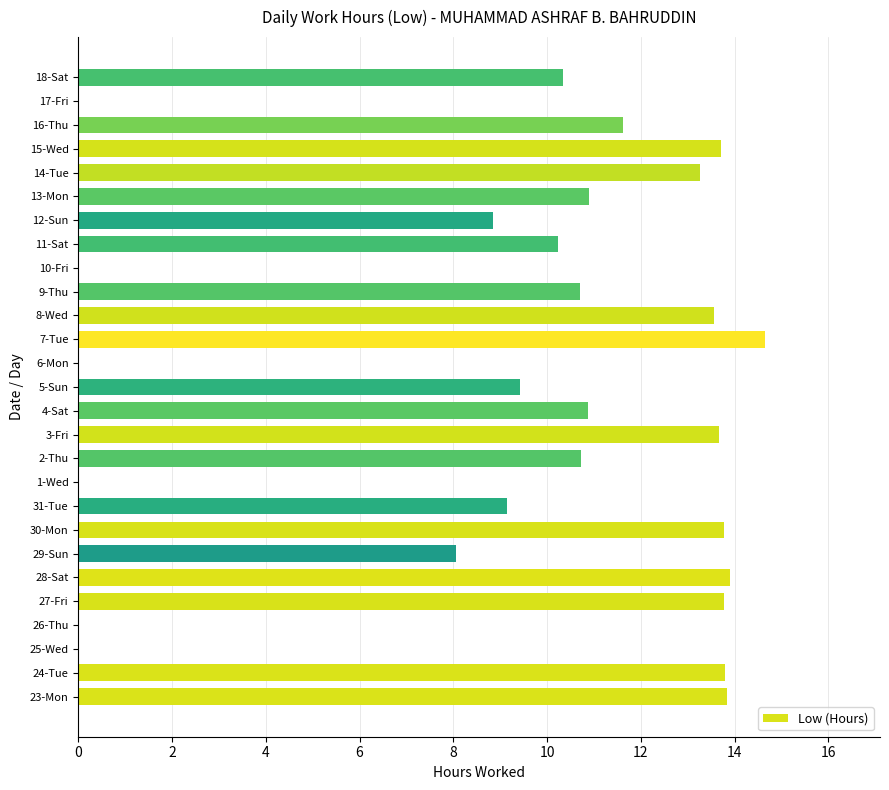

Count the number of values greater than 10.

17